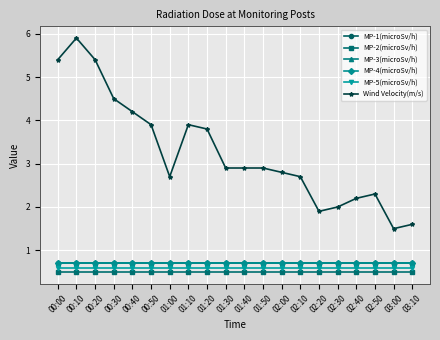

Which series has the largest total across all categories?

Wind Velocity(m/s)